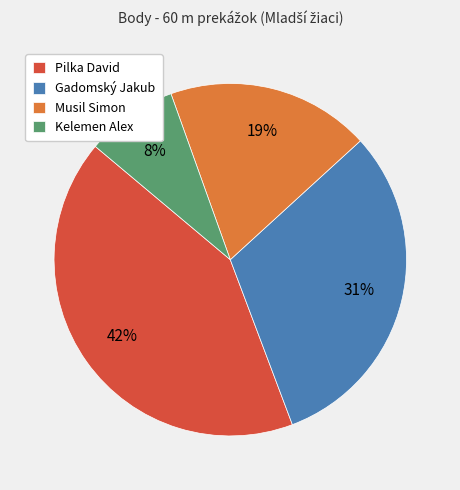

To the nearest percent, what is the average slice percentage?

25%